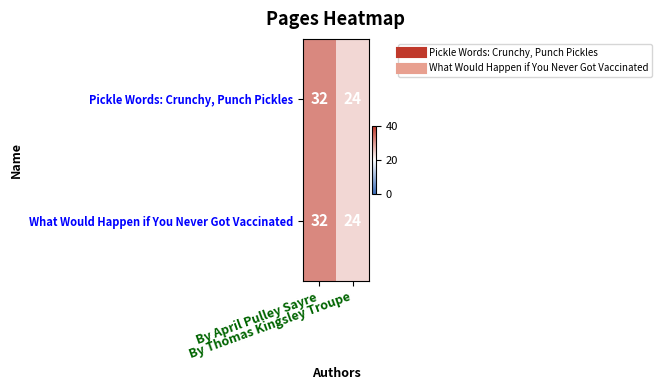

What is the average value of the Pickle Words: Crunchy, Punch Pickles series?

28